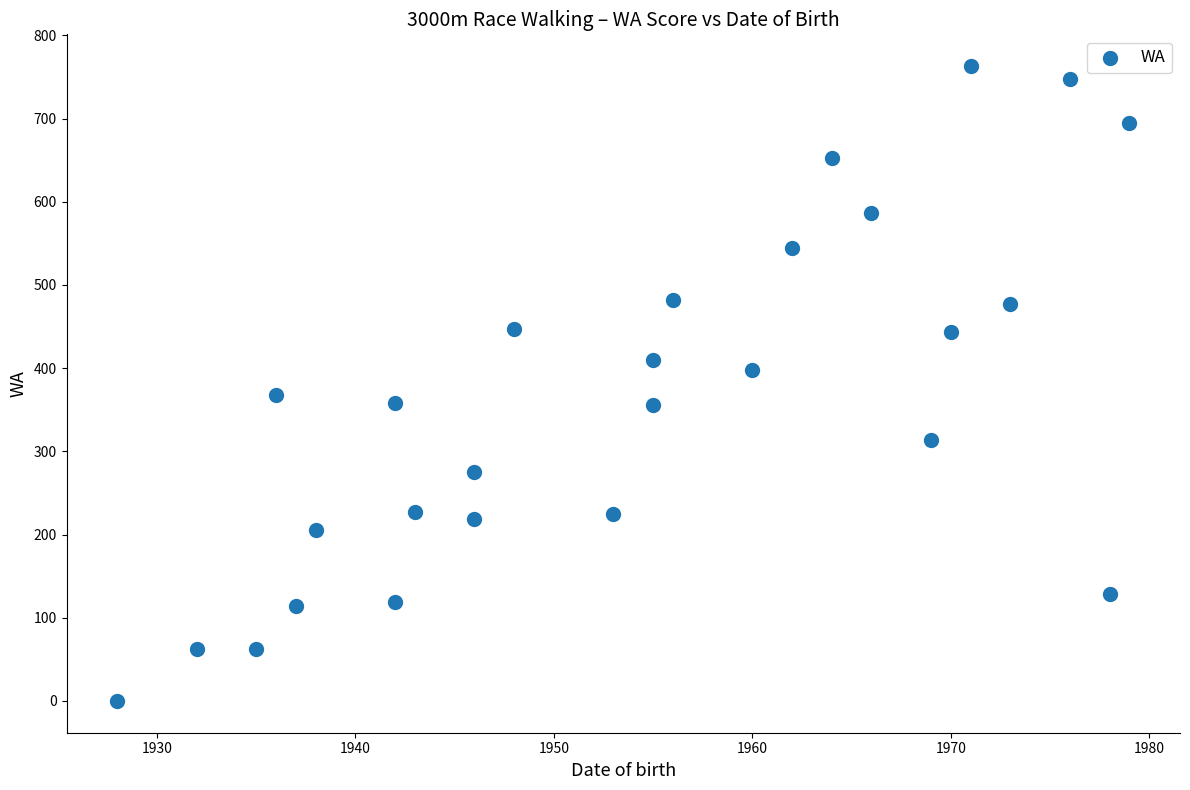

What is the range of Y values (max minus min)?

763